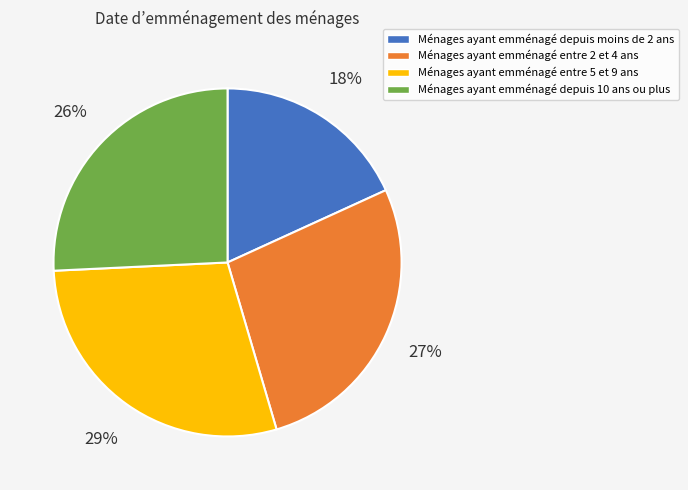

How many segments does this pie chart have?

4